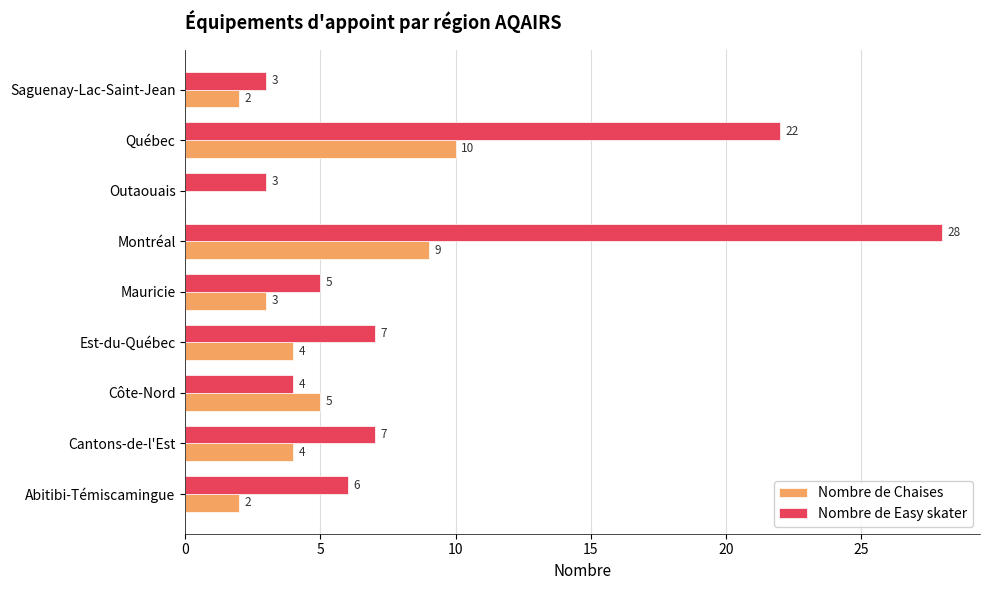

Is the value of Nombre de Easy skater at Est-du-Québec greater than the value of Nombre de Chaises at Outaouais?

Yes